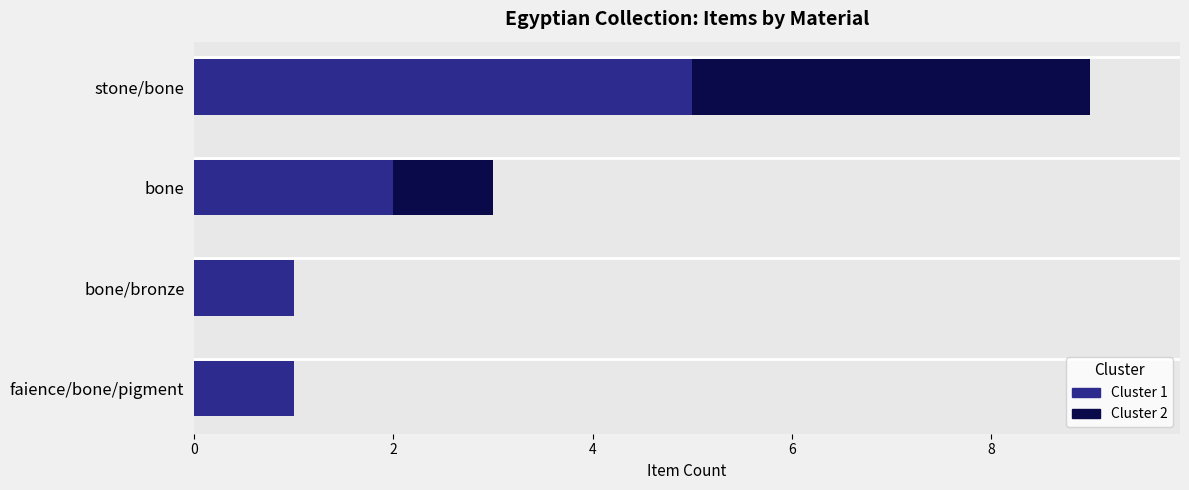

What are all the series names shown in the legend?

Cluster 1, Cluster 2